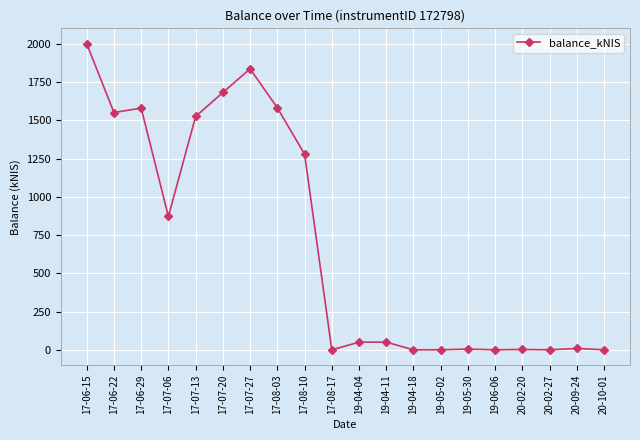

Where is the data nearest to the value 1000?

17-07-06